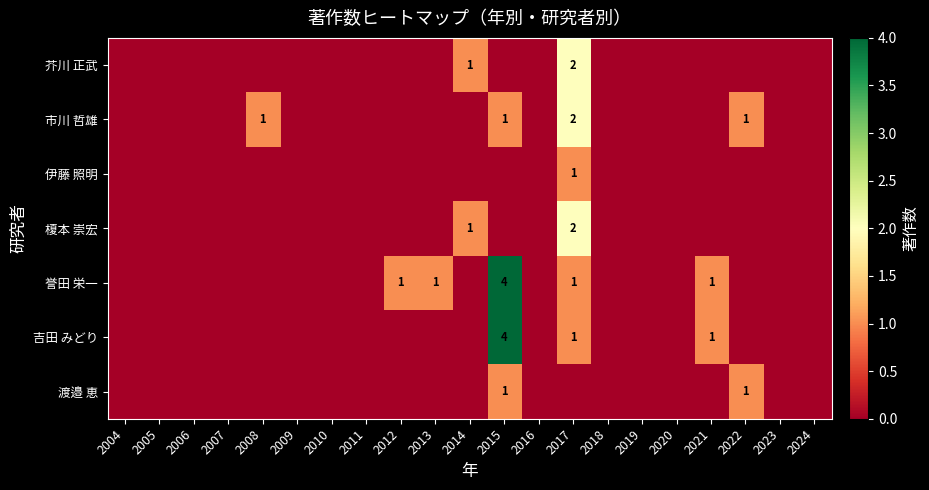

What is the sum of all 榎本 崇宏 values?

3